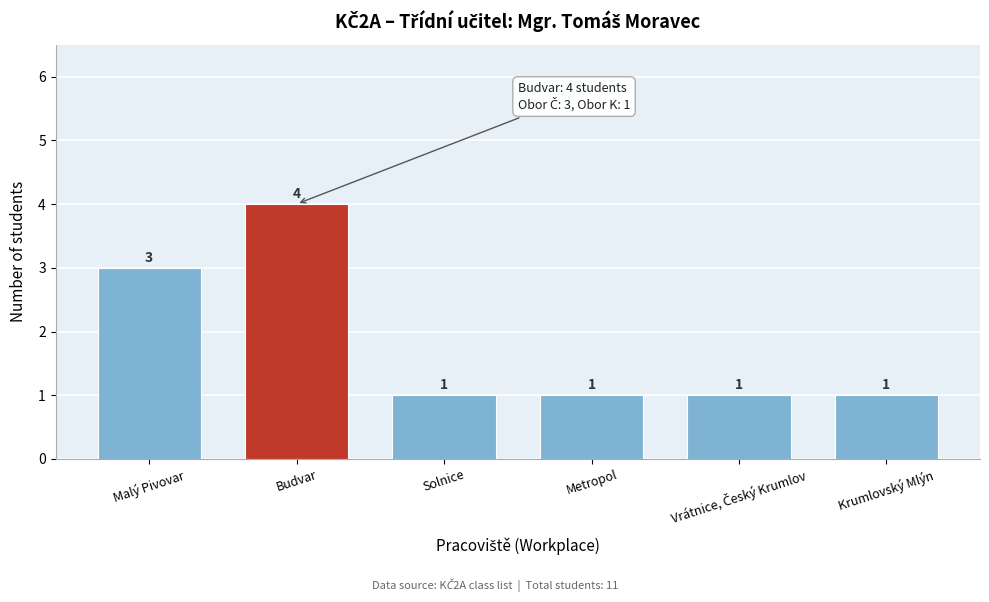

Reading right to left, transcribe all the data shown in this chart.

1	1	1	1	4	3